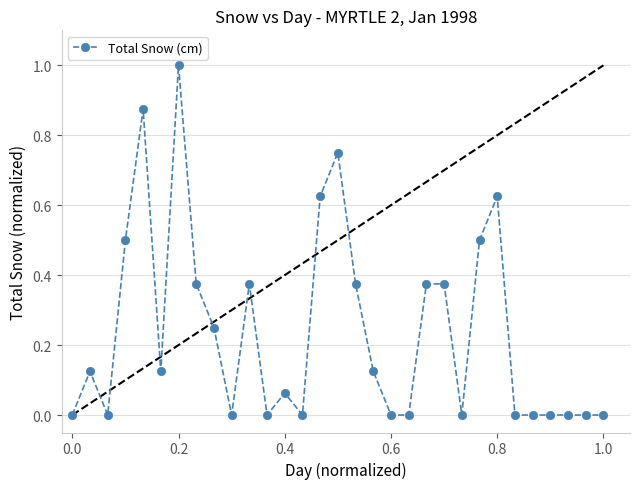

How many series are shown in this chart?

1